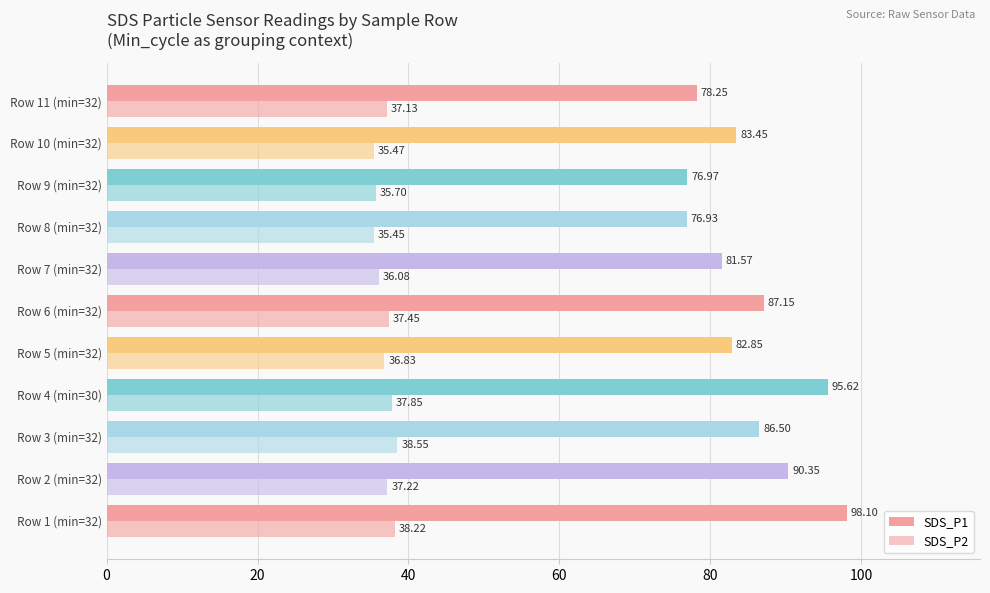

Count the number of categories in the chart.

11